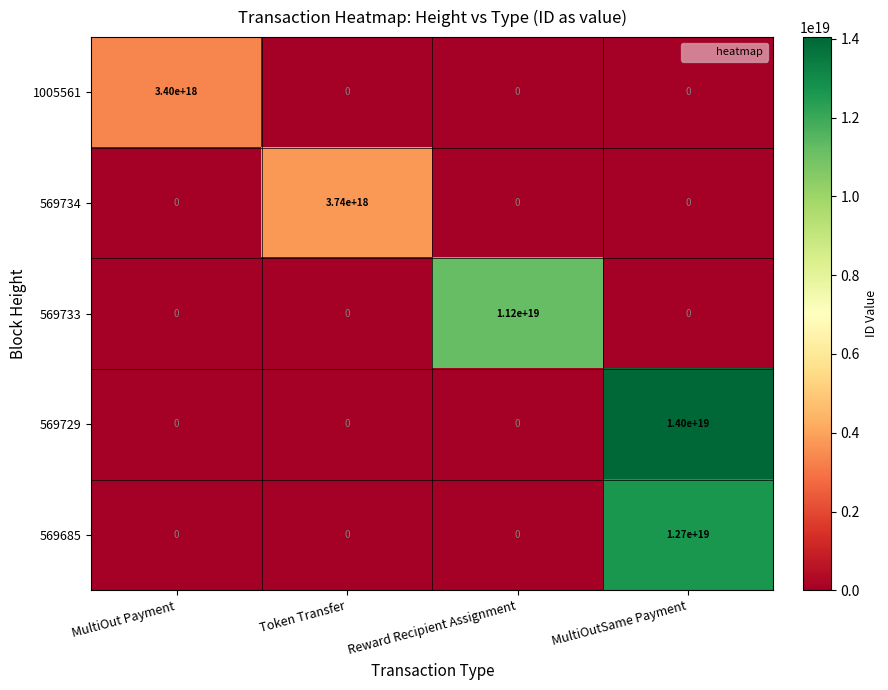

Rank the series by their maximum value, from lowest to highest.

1005561, 569734, 569733, 569685, 569729